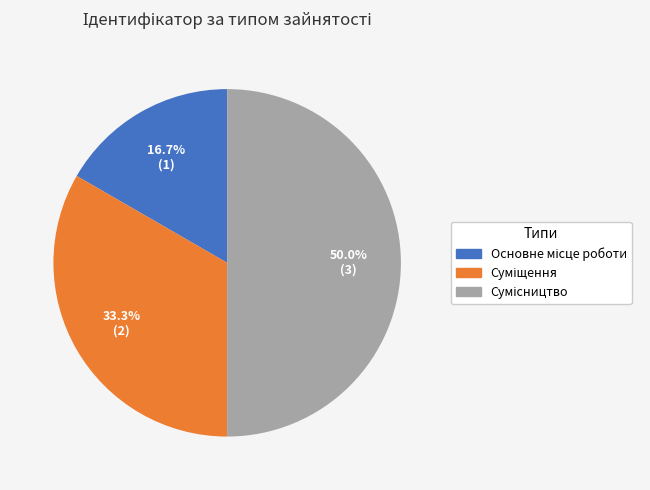

Is it true that Основне місце роботи is 17% of the pie?

True